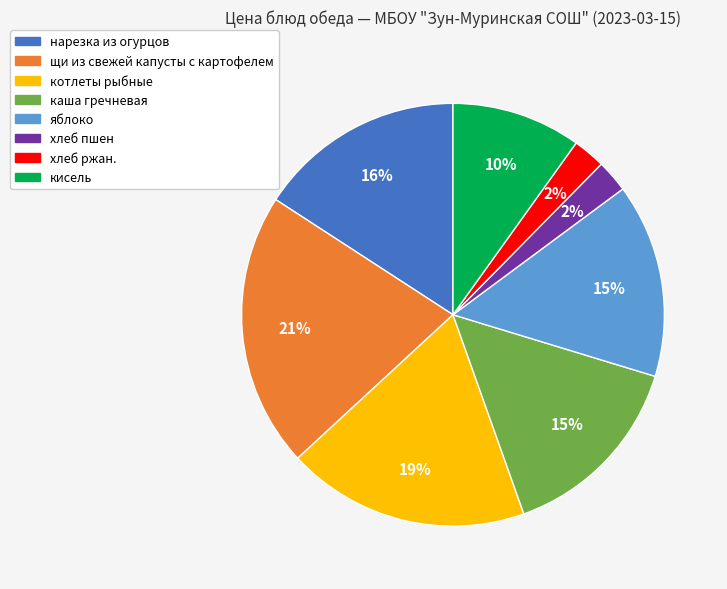

Do щи из свежей капусты с картофелем and яблоко together represent more than half of the pie?

No